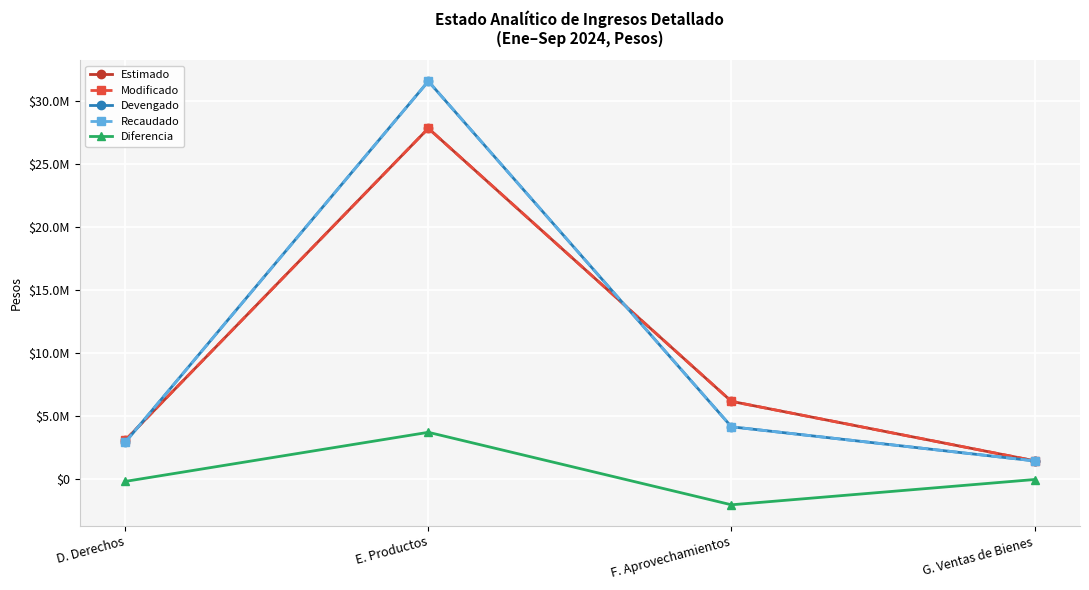

What is the difference between the Modificado values at F. Aprovechamientos and G. Ventas de Bienes?

4708664.2